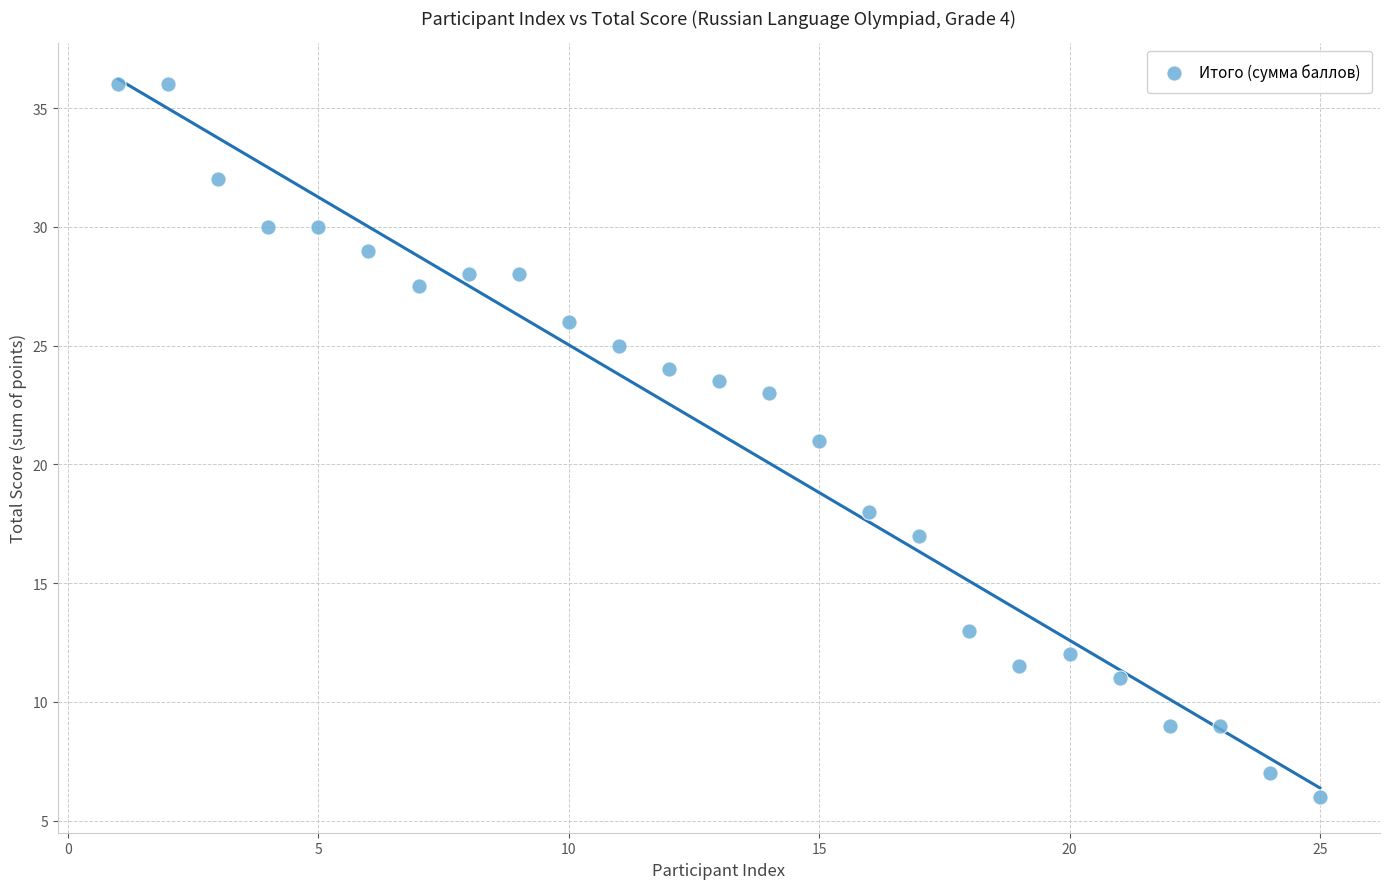

What is the range of X values (max minus min)?

24.0